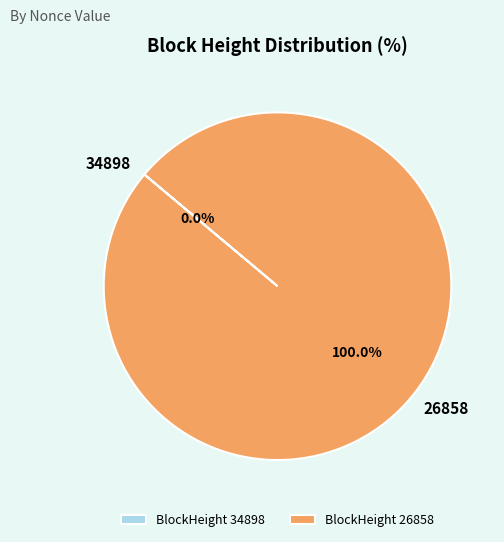

To the nearest percent, what is the difference between the 34898 and 26858 slice percentages?

100%